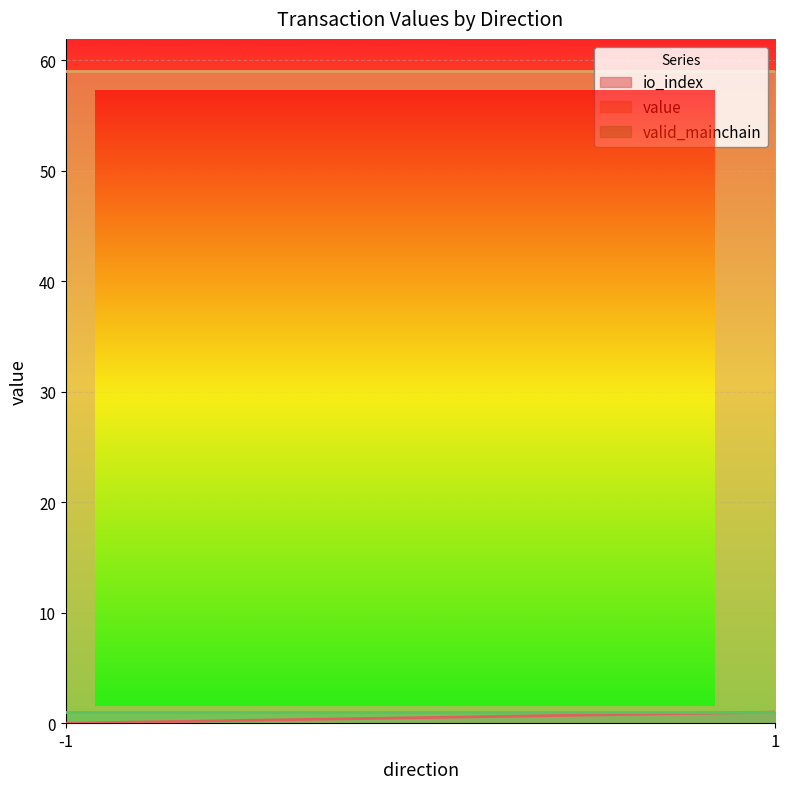

How many categories are shown in the chart?

2